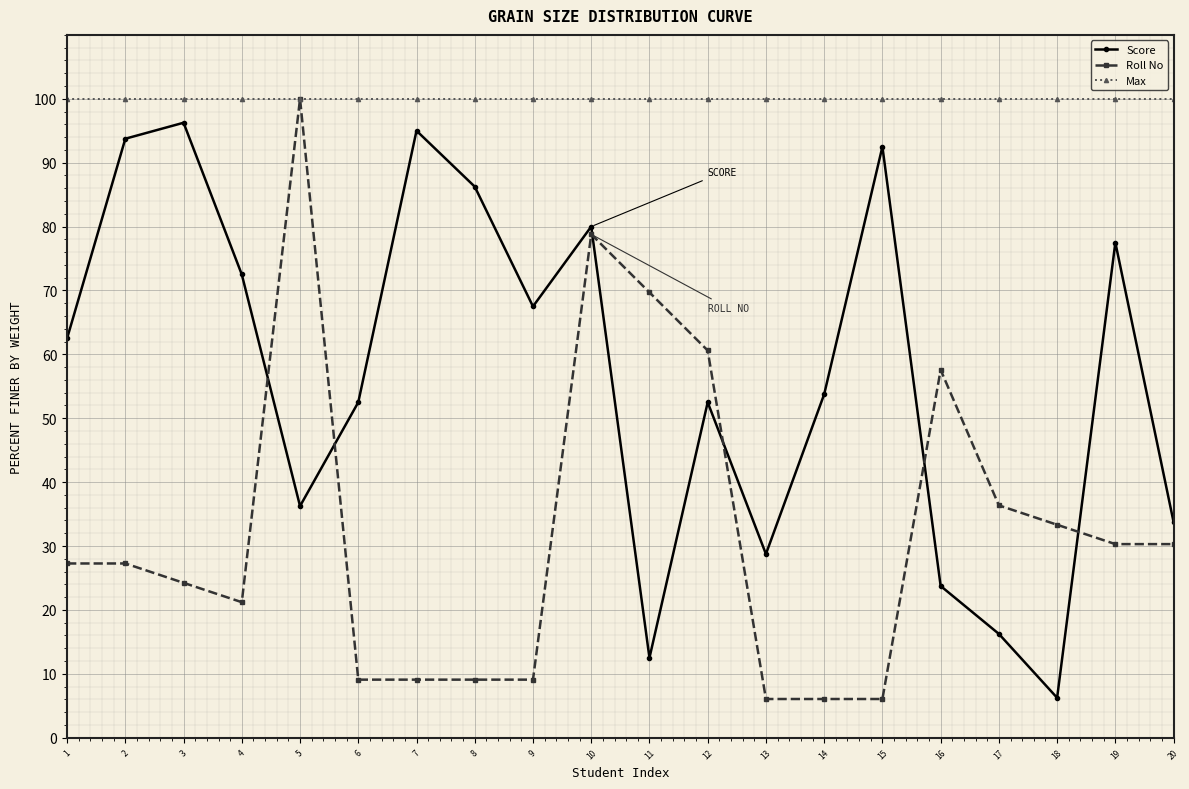

Is this an area chart (filled region under the line)?

No